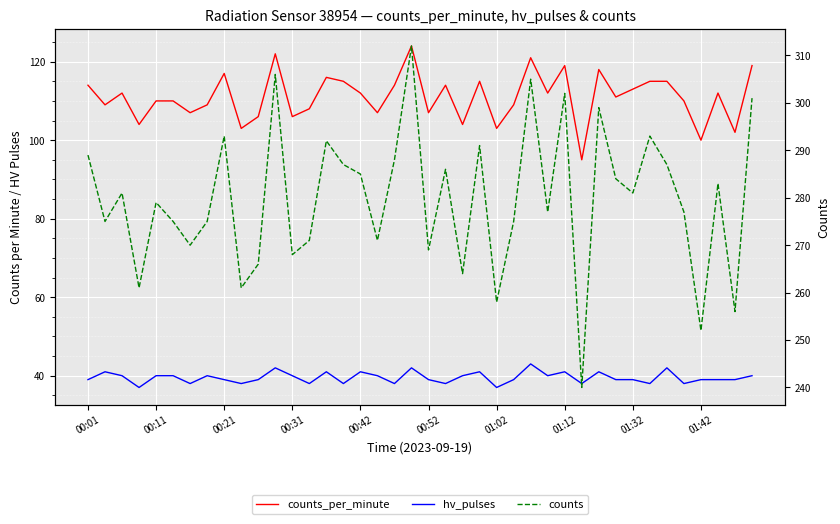

True or false: hv_pulses and counts_per_minute intersect in this chart.

False